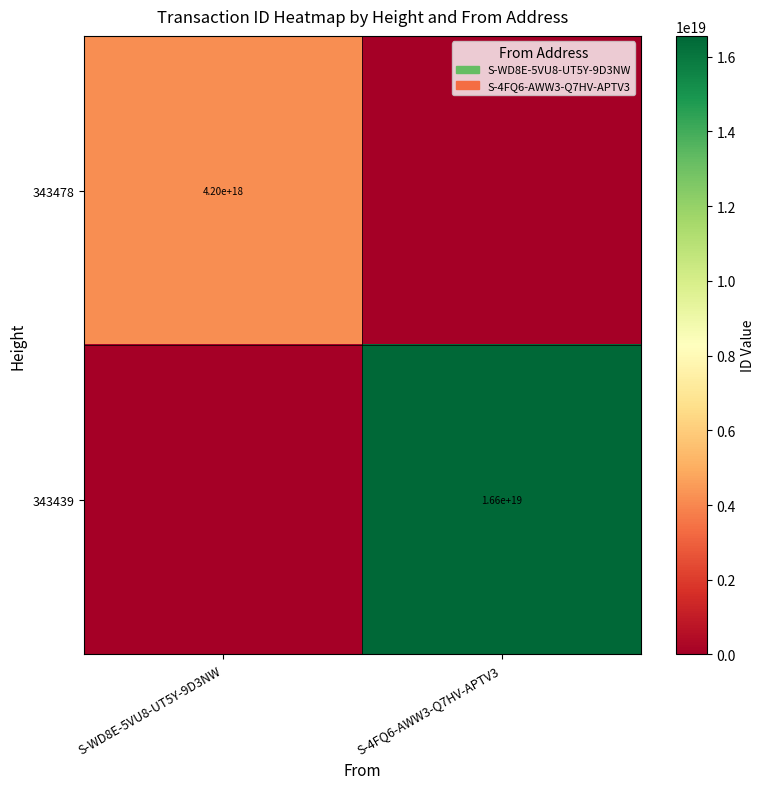

The 343439 series shows 25017011202798526464 at S-4FQ6-AWW3-Q7HV-APTV3. True or false?

False